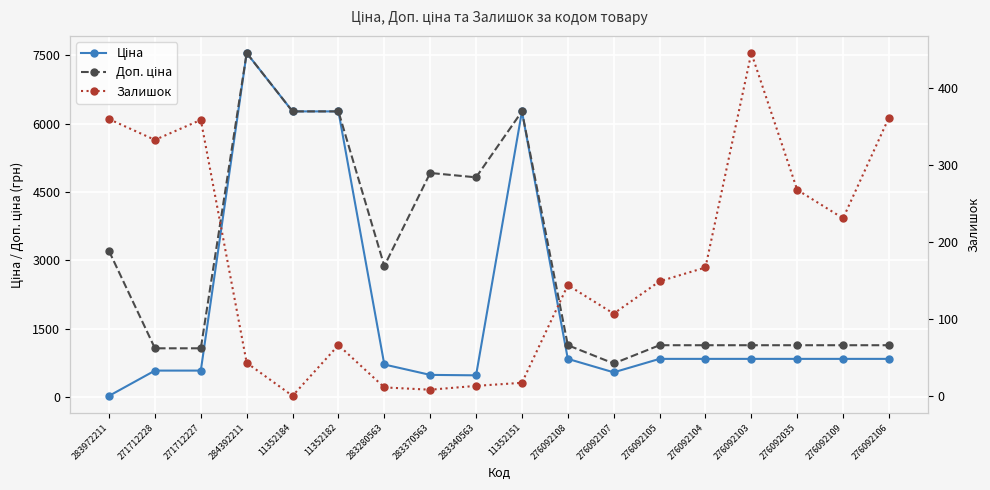

At how many categories does at least one series exceed 1398?

8